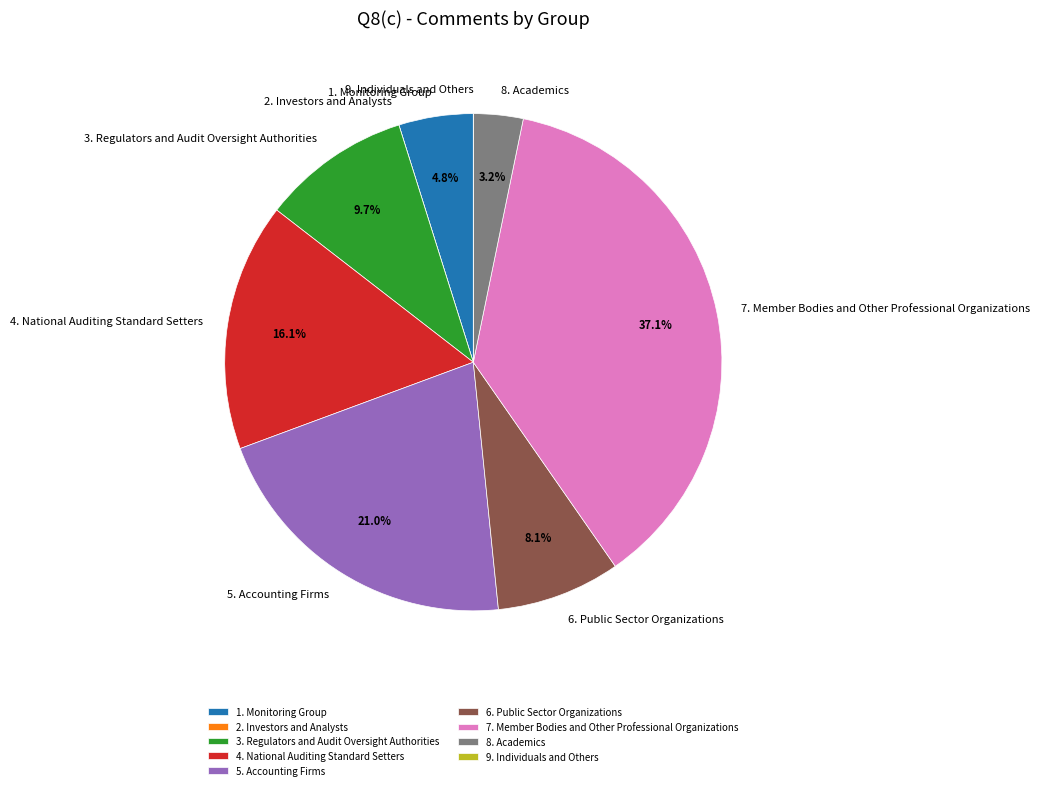

What portion of the pie excludes 6. Public Sector Organizations?

91.9%